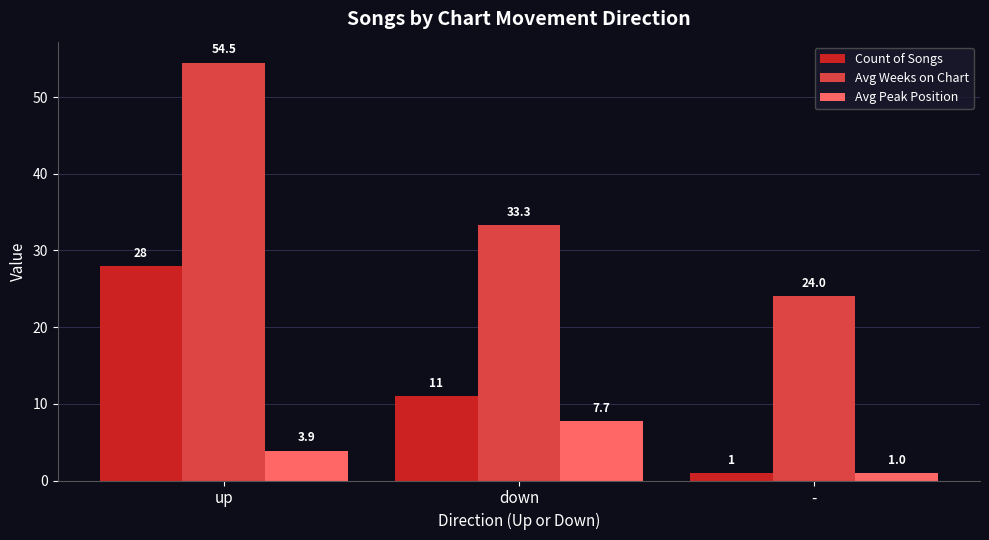

Reading left to right, extract all data points from this chart.

Count of Songs: 28.0	11.0	1.0
Avg Weeks on Chart: 54.5	33.3	24.0
Avg Peak Position: 3.9	7.7	1.0